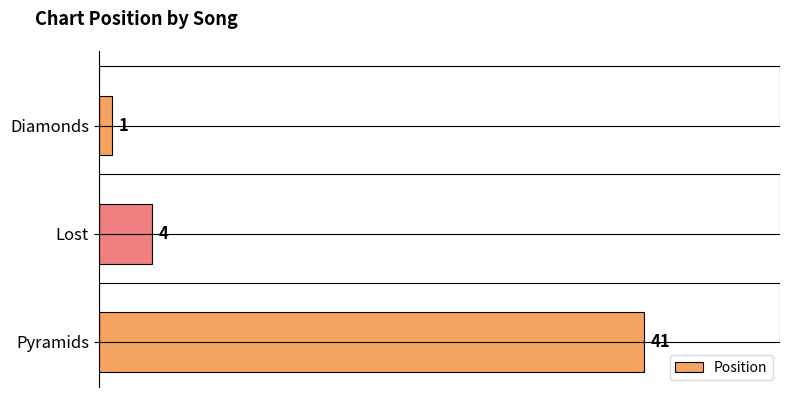

What is the value of the 1st bar from the left?

1